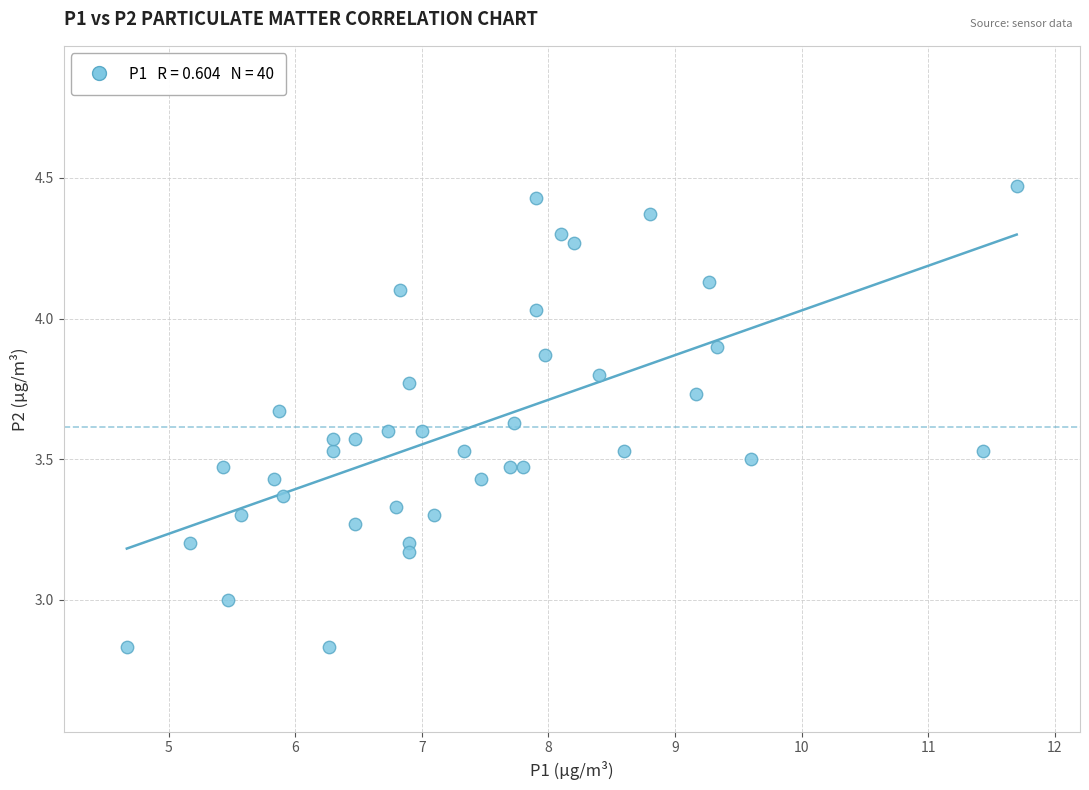

What is the range of Y values (max minus min)?

1.6